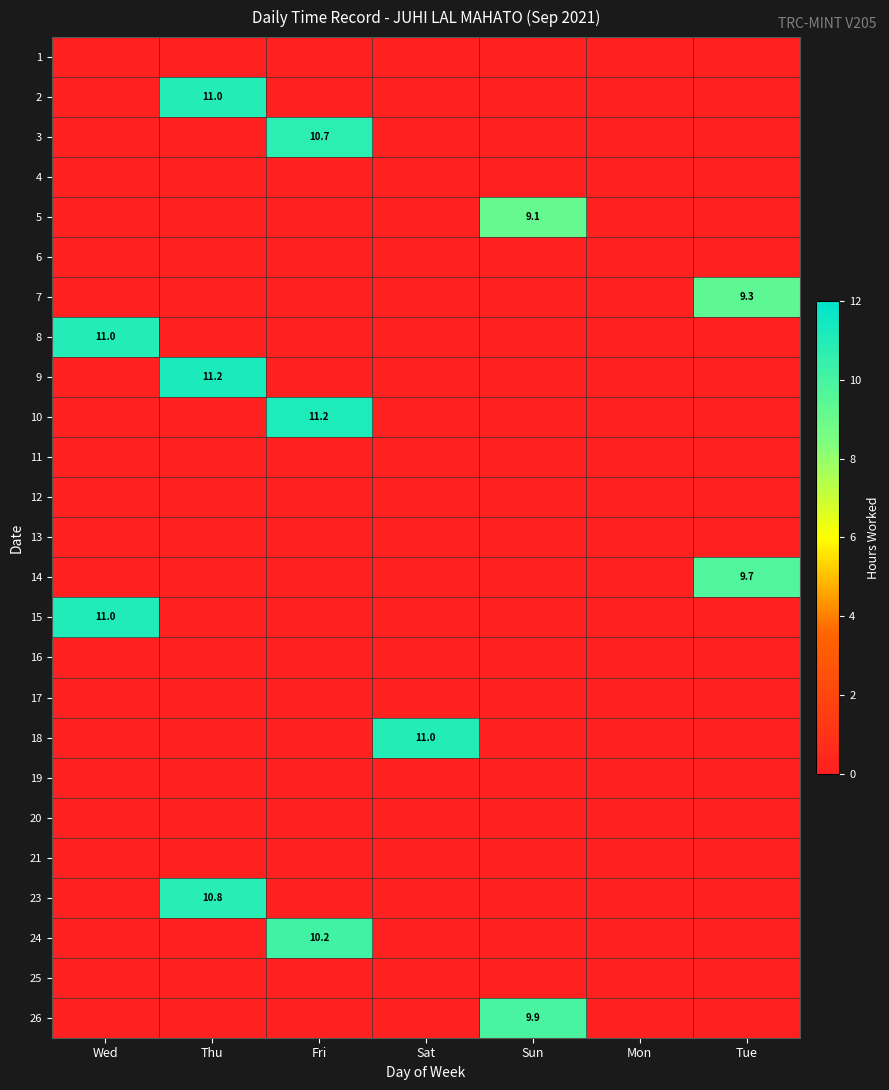

How many data points does each series have?

7